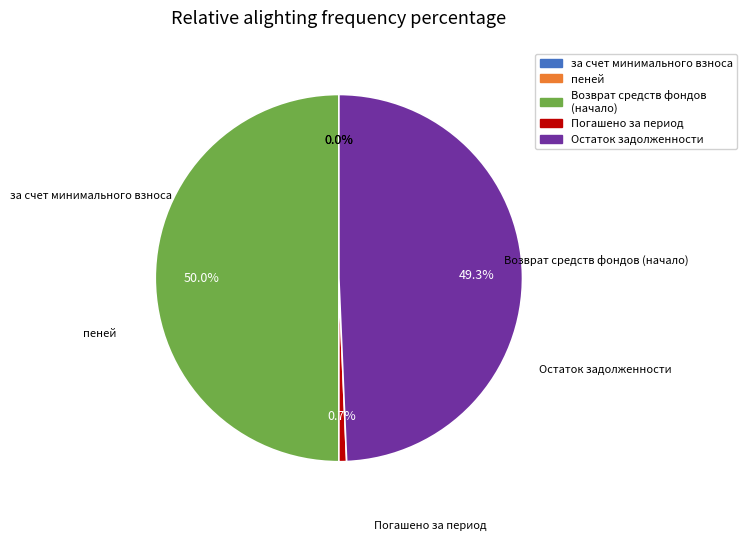

Count the number of slices in the pie.

5